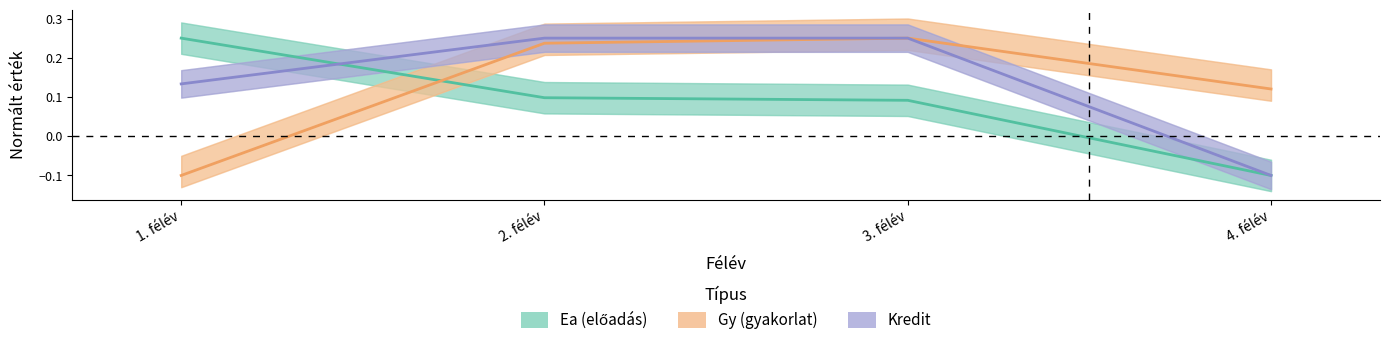

Which category has the lowest value in the Kredit series?

4. félév